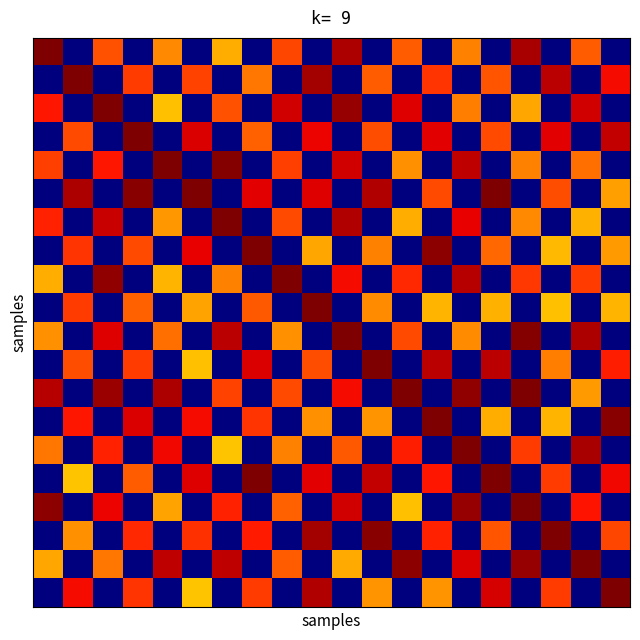

At how many categories does at least one series exceed 0?

20